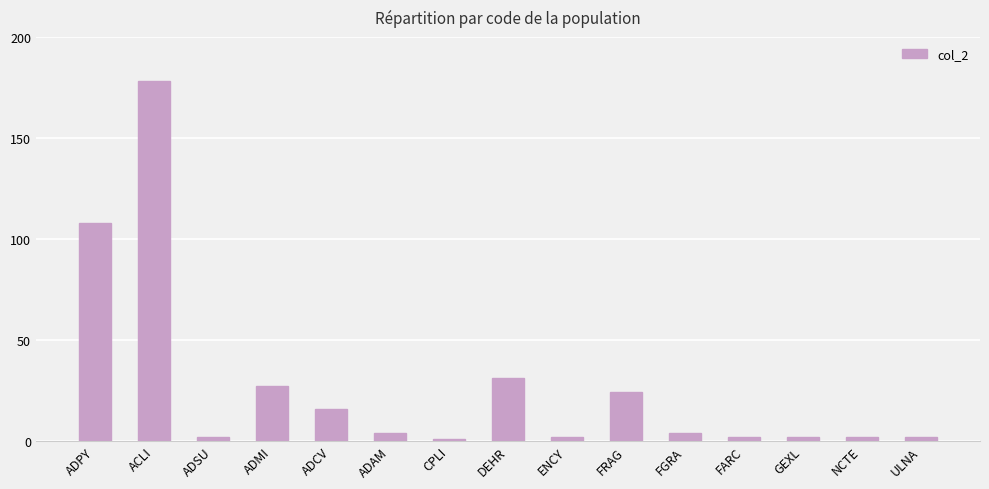

Reading left to right, extract all data points from this chart.

ADPY=108	ACLI=178	ADSU=2	ADMI=27	ADCV=16	ADAM=4	CPLI=1	DEHR=31	ENCY=2	FRAG=24	FGRA=4	FARC=2	GEXL=2	NCTE=2	ULNA=2